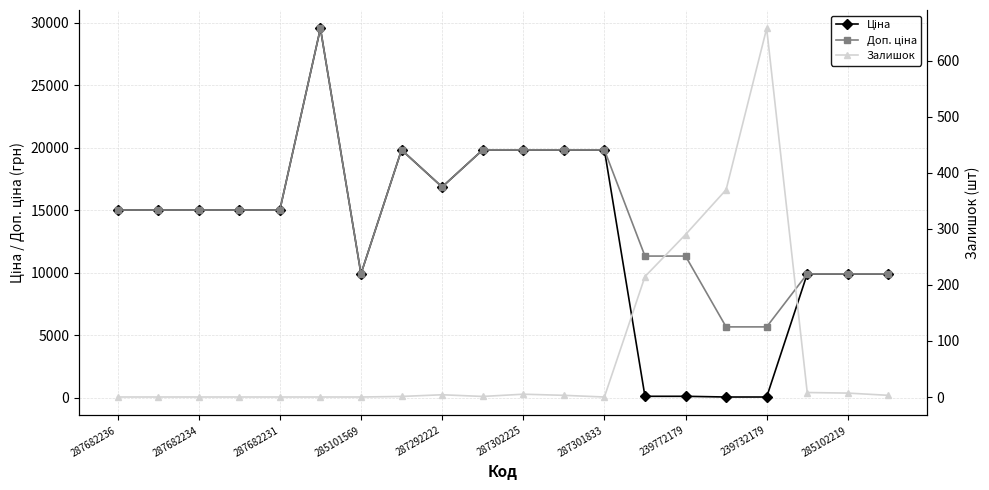

True or false: Доп. ціна and Залишок intersect in this chart.

False